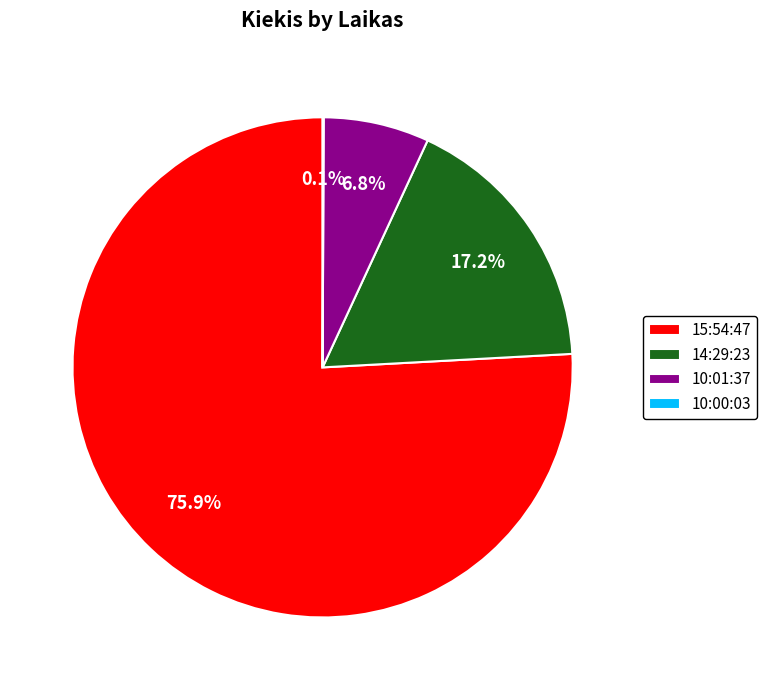

How much of the chart is everything except 14:29:23?

82.8%